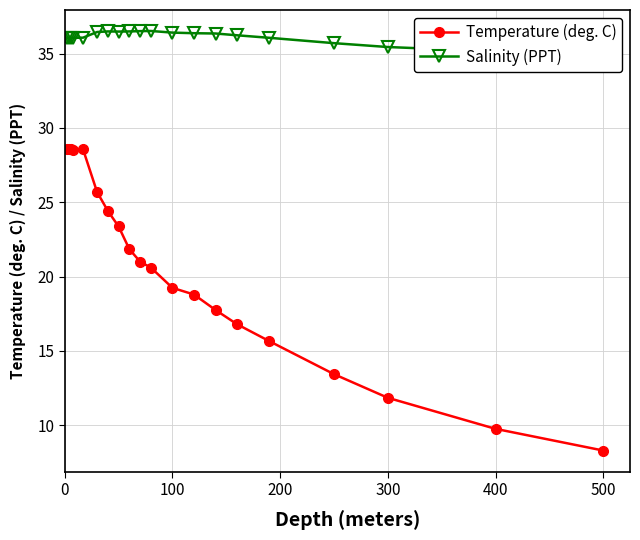

What is the difference between the second highest and minimum values in the Salinity (PPT) series?

1.5